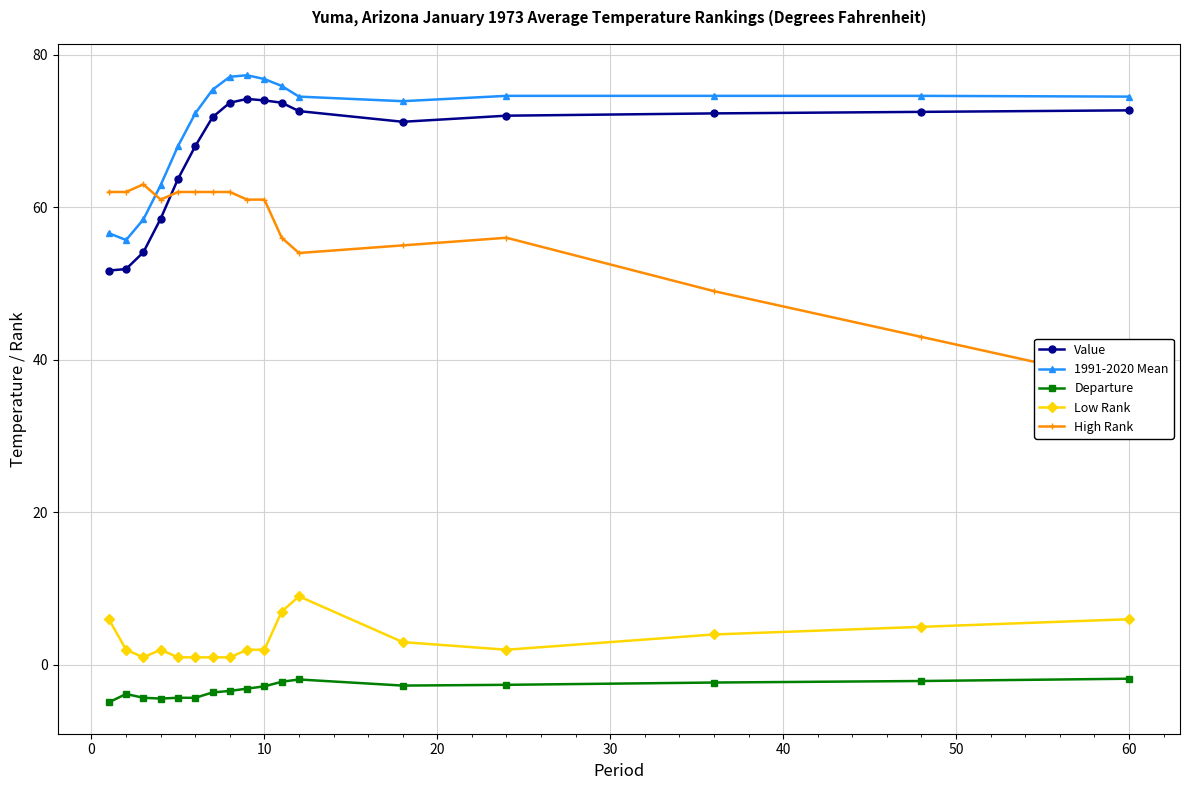

What is the maximum value for 1991-2020 Mean?

77.3